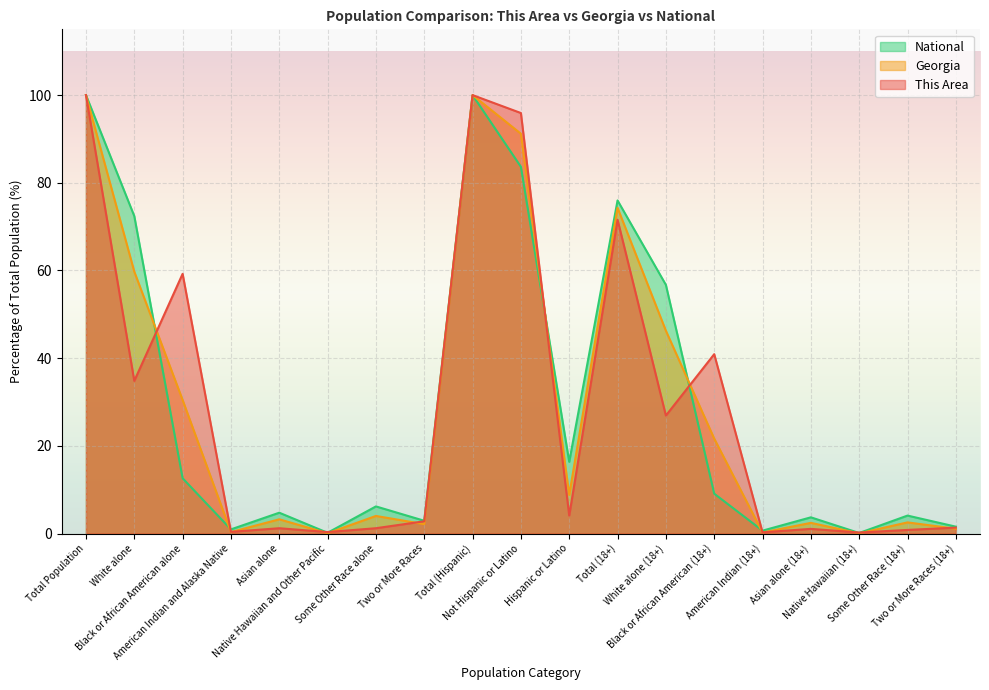

What is the spread (max minus min) of values at White alone (18+)?

29.8